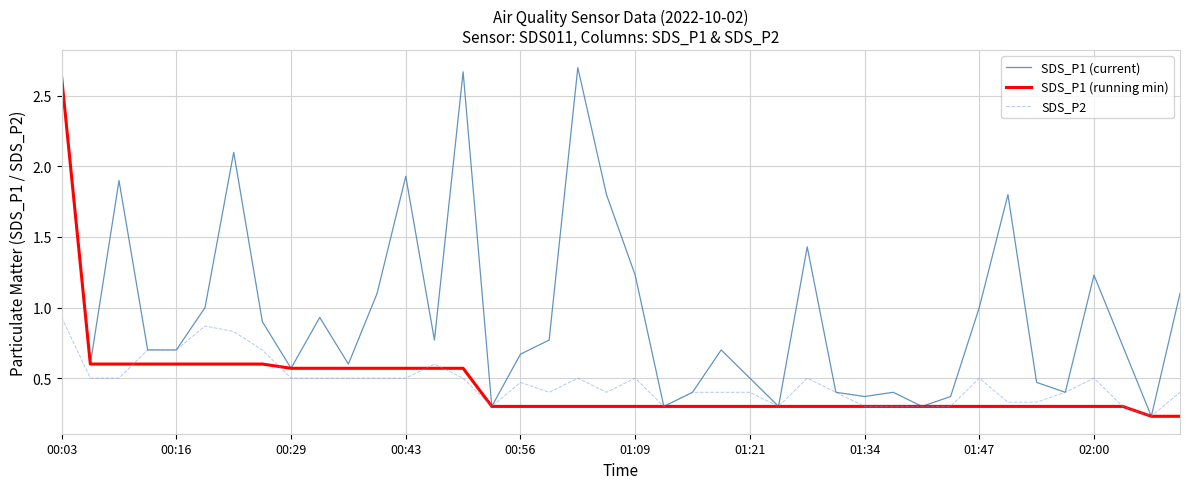

Count the number of data series in this chart.

3